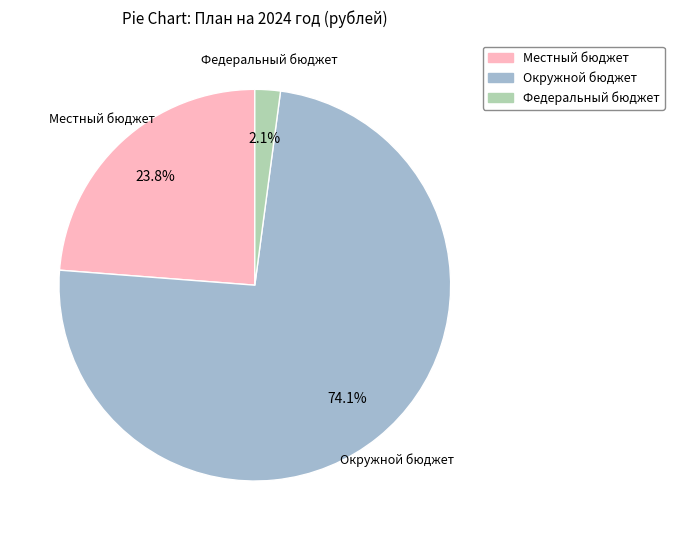

Which category has the biggest portion of the pie?

Окружной бюджет